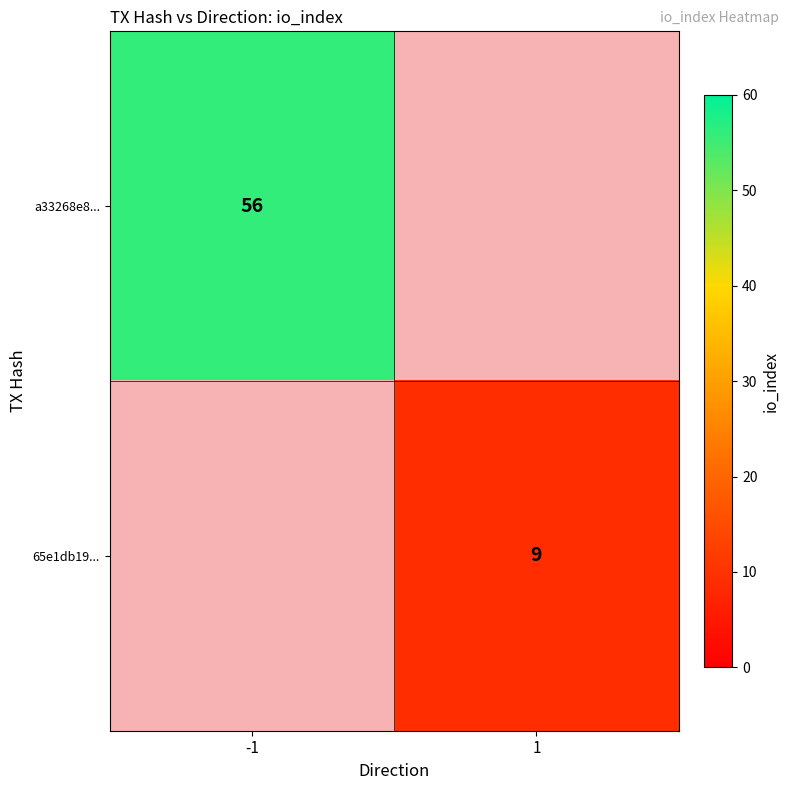

True or false: 65e1db19... has a value of 9 at 1.

True